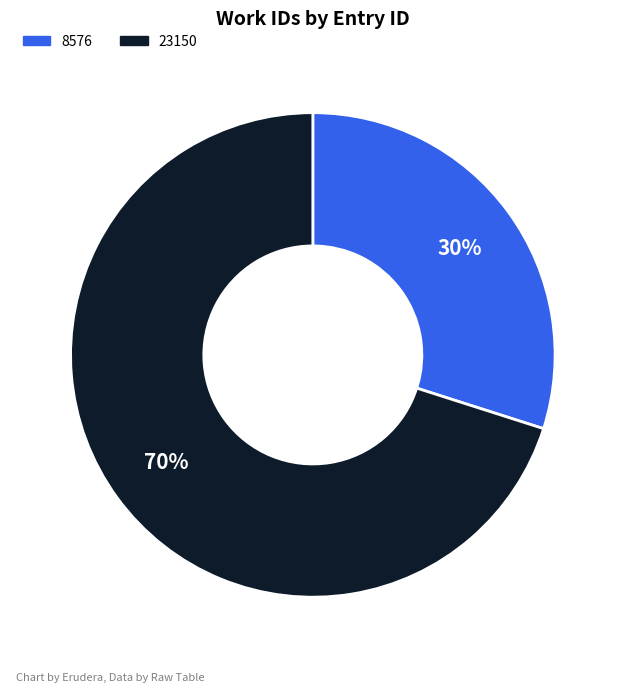

Rank the categories by value from highest to lowest.

23150, 8576